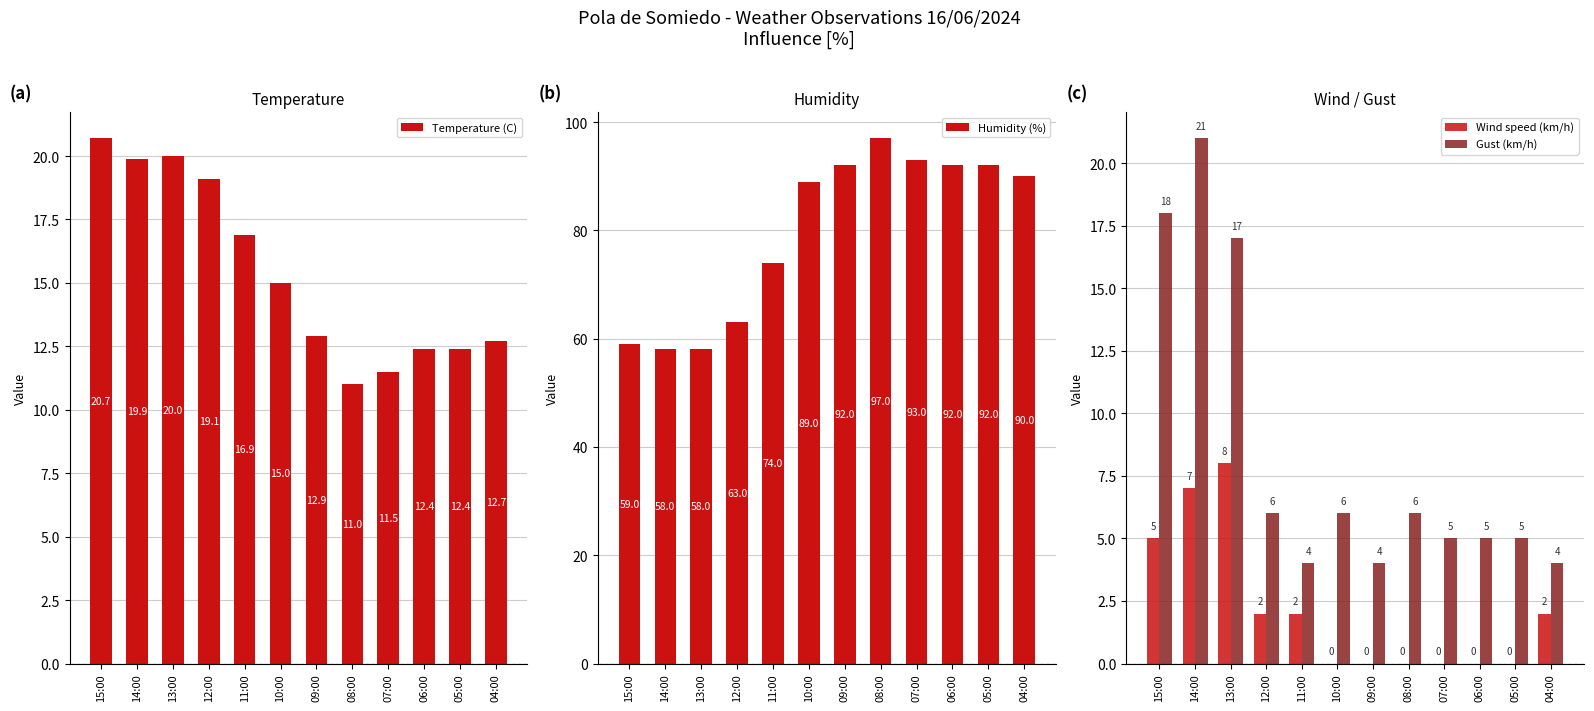

What is the label of the 3rd bar from the right?

06:00